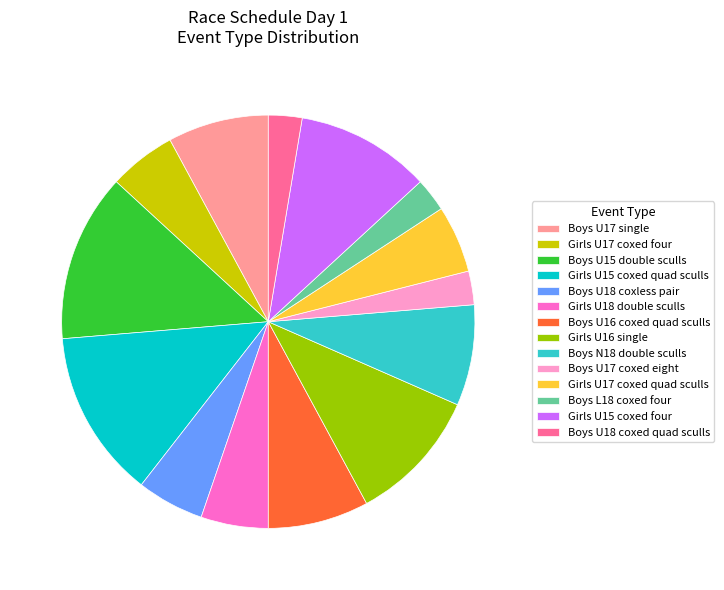

Does Boys U17 single account for over 50% of the chart?

No